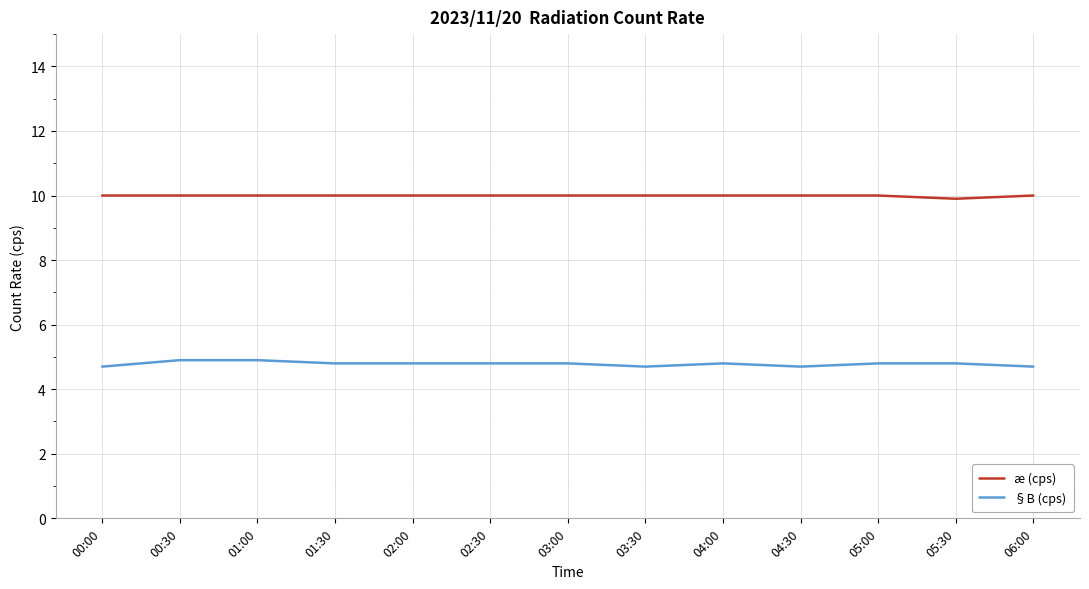

Which series has the largest total across all categories?

æ (cps)